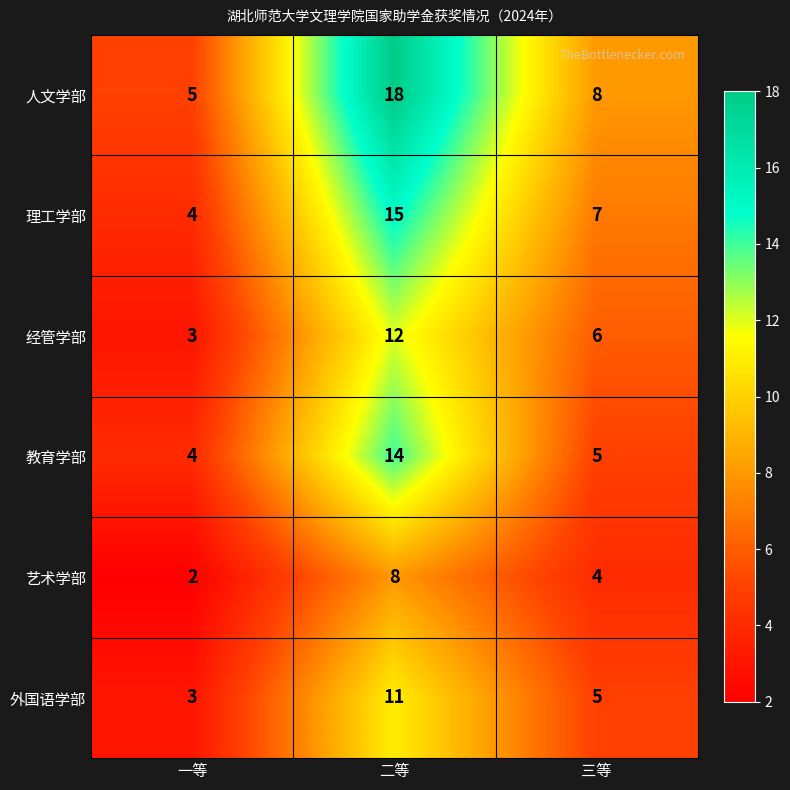

The 人文学部 series shows 2 at 三等. True or false?

False